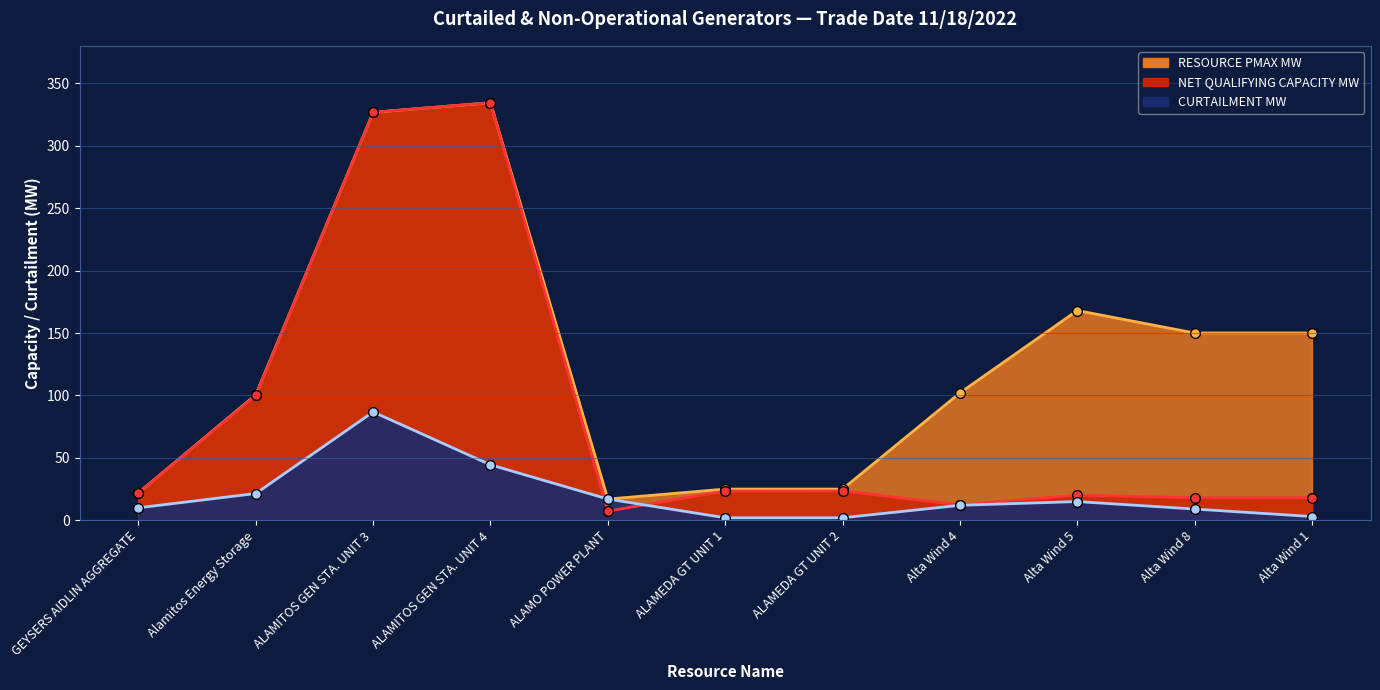

Is it true that NET QUALIFYING CAPACITY MW equals 20.2 at Alta Wind 5?

True